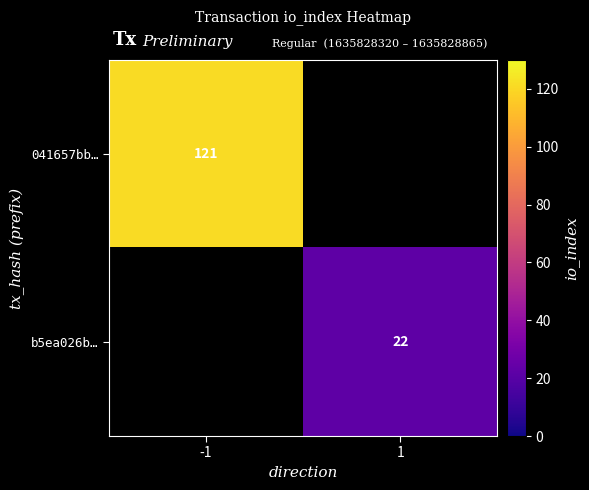

The value of 041657bb… at -1 is 121. True or false?

True